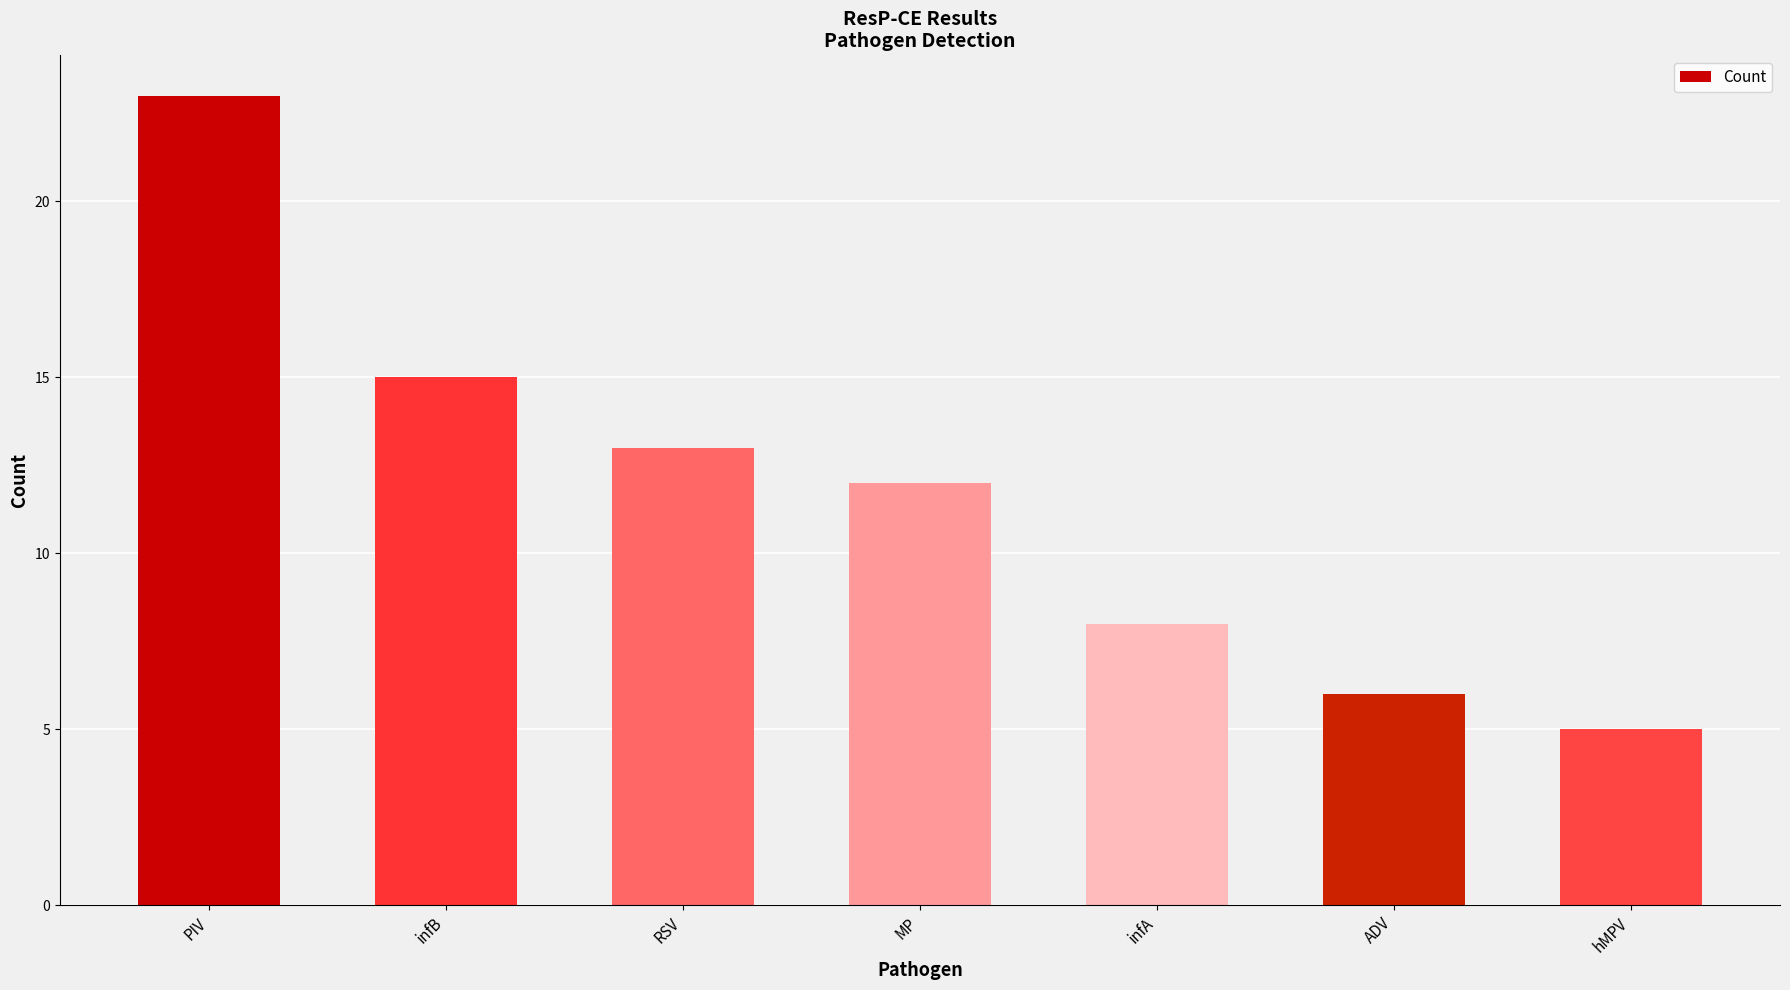

What is the difference between the second highest and minimum values?

10